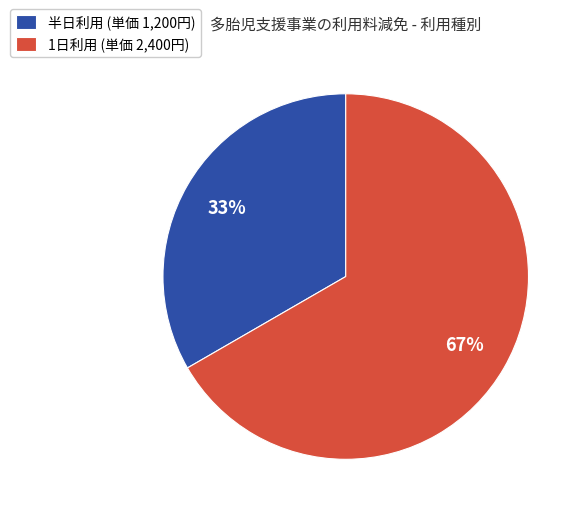

To the nearest percent, what is the combined percentage of 半日利用 (単価 1,200円) and 1日利用 (単価 2,400円)?

100%